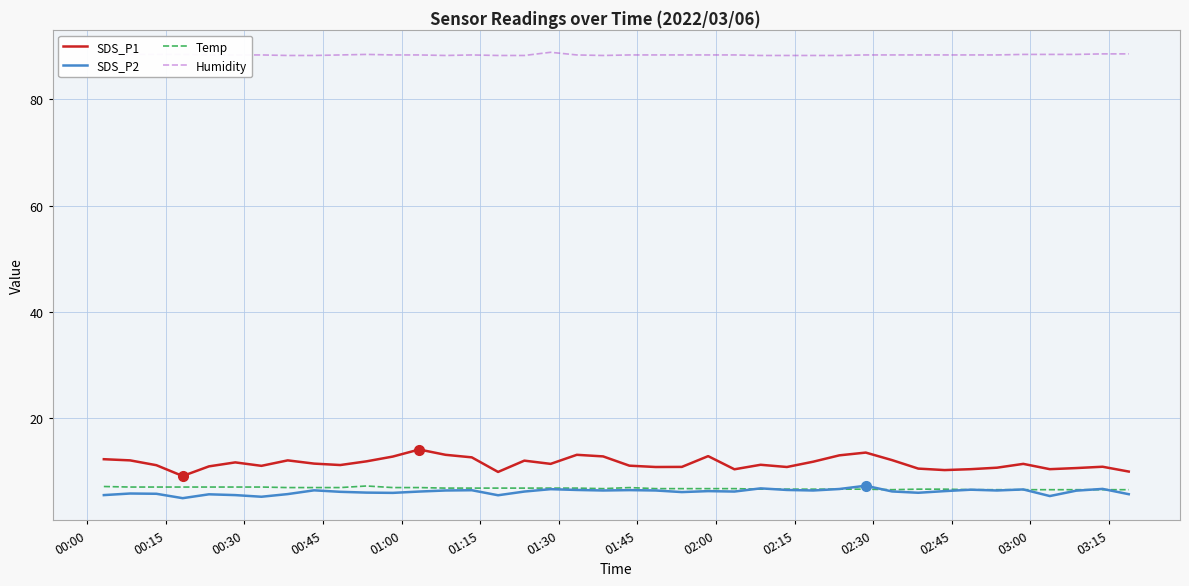

True or false: SDS_P1 and SDS_P2 intersect in this chart.

False